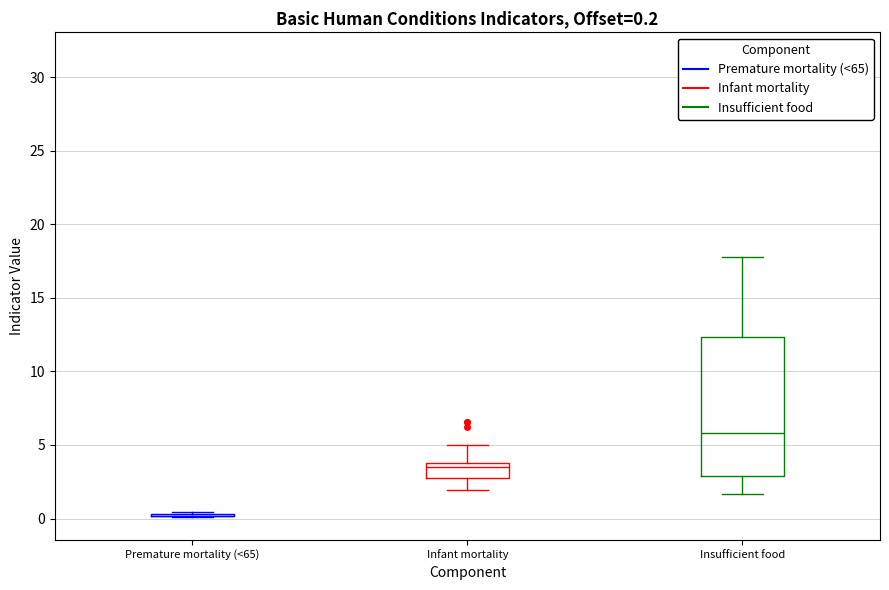

Comparing the boxes themselves (not the whiskers), which one is the tallest?

Insufficient food